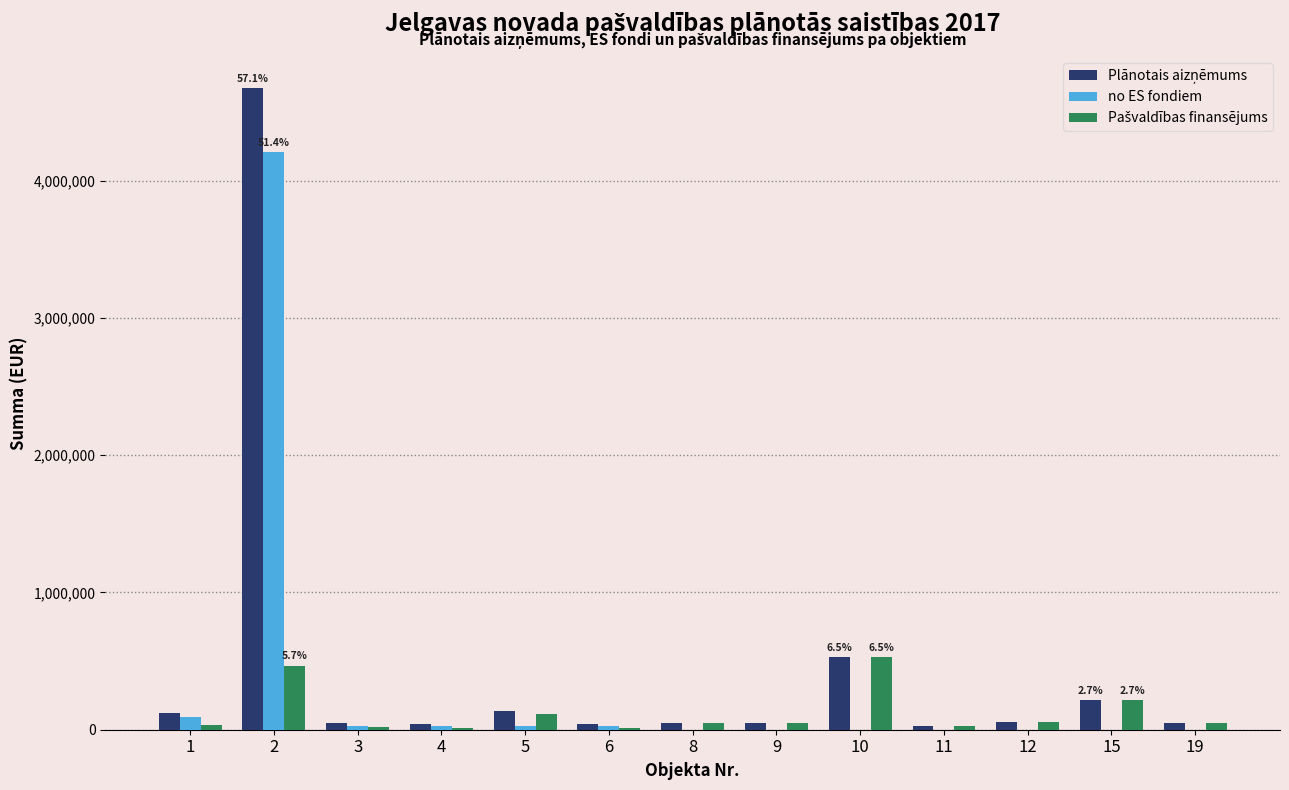

The value of no ES fondiem at 2 is 4207318. True or false?

True